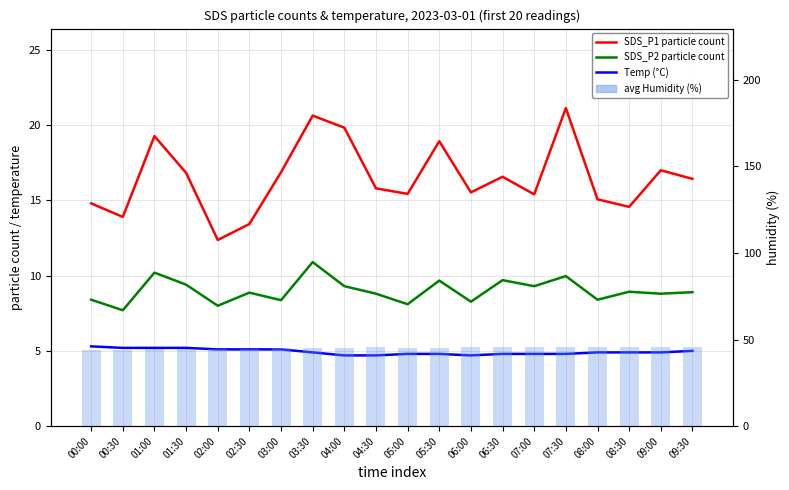

What is the spread (max minus min) of values at 02:00?

39.6